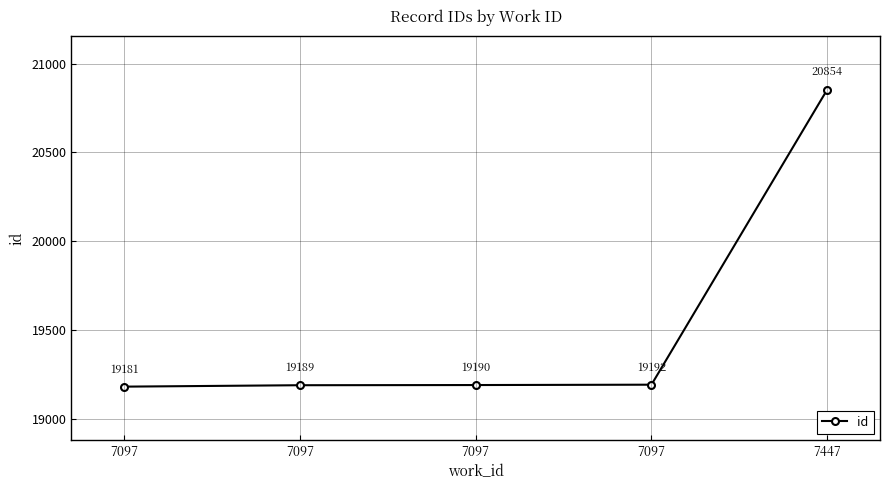

List the labels in order of value, smallest first.

7097, 7097, 7097, 7097, 7447